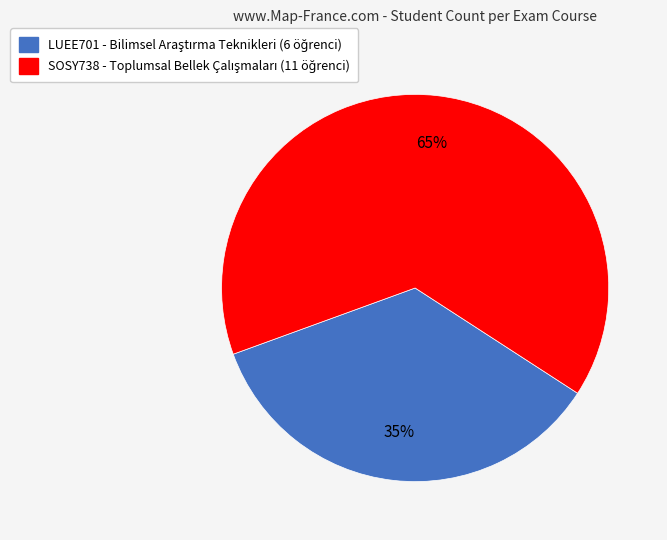

Which category accounts for the majority?

SOSY738